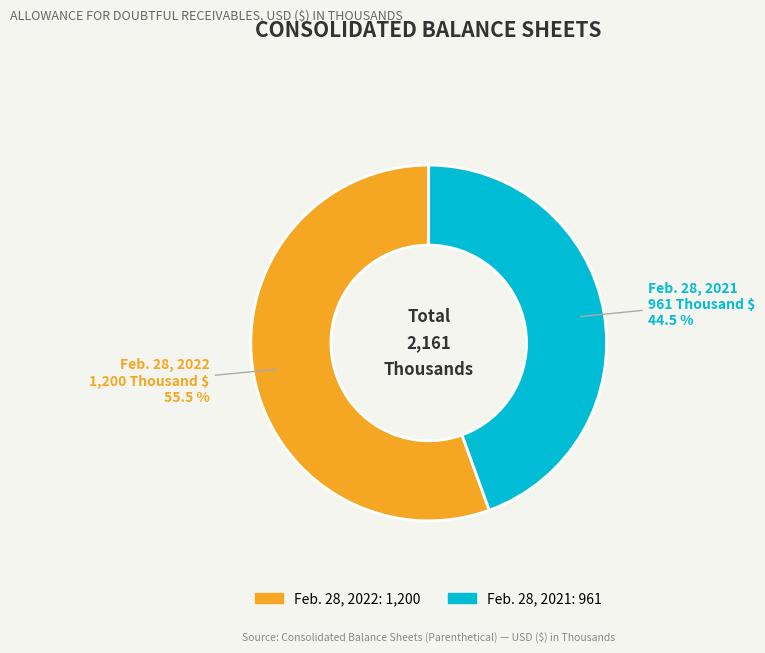

What percentage is NOT represented by Allowance for doubtful receivables (2022)?

44.5%